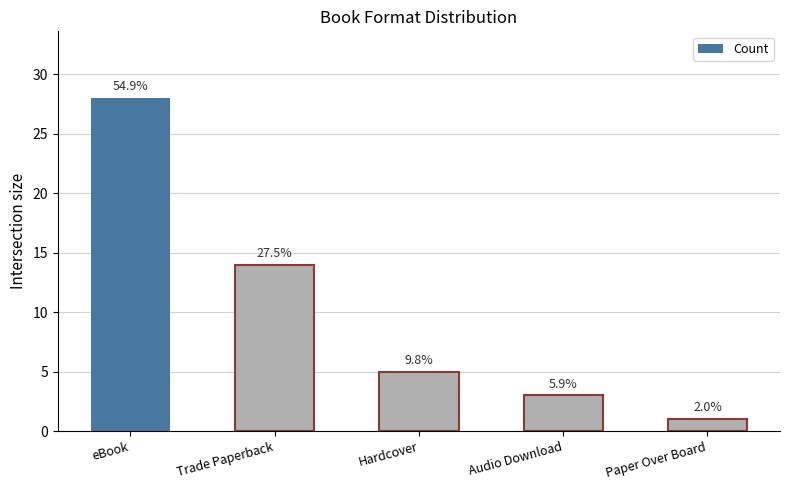

List the labels in order of value, largest first.

eBook, Trade Paperback, Hardcover, Audio Download, Paper Over Board